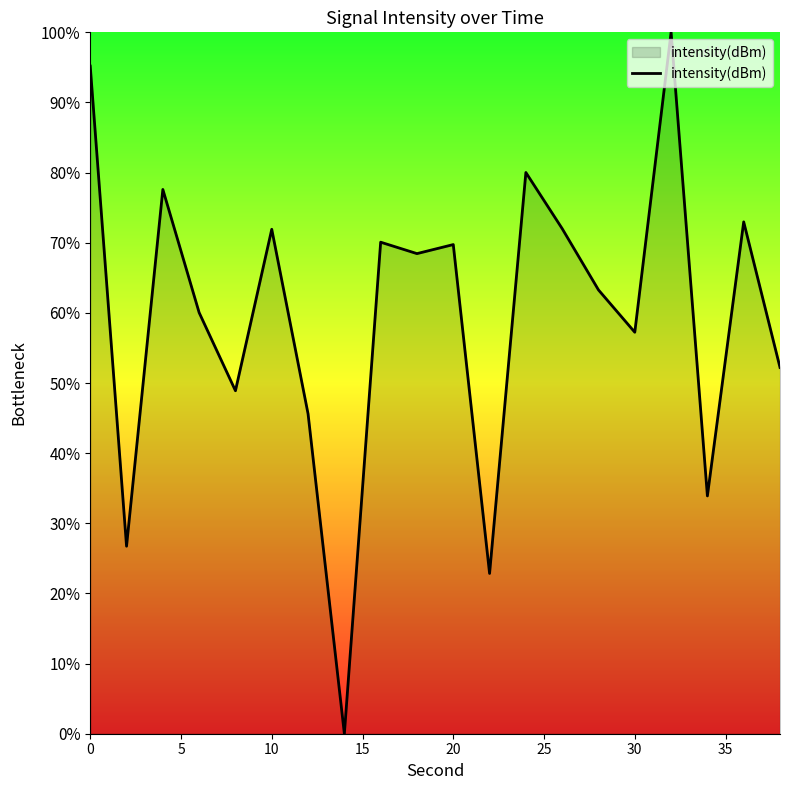

Does the chart display data point markers on the line(s)?

No